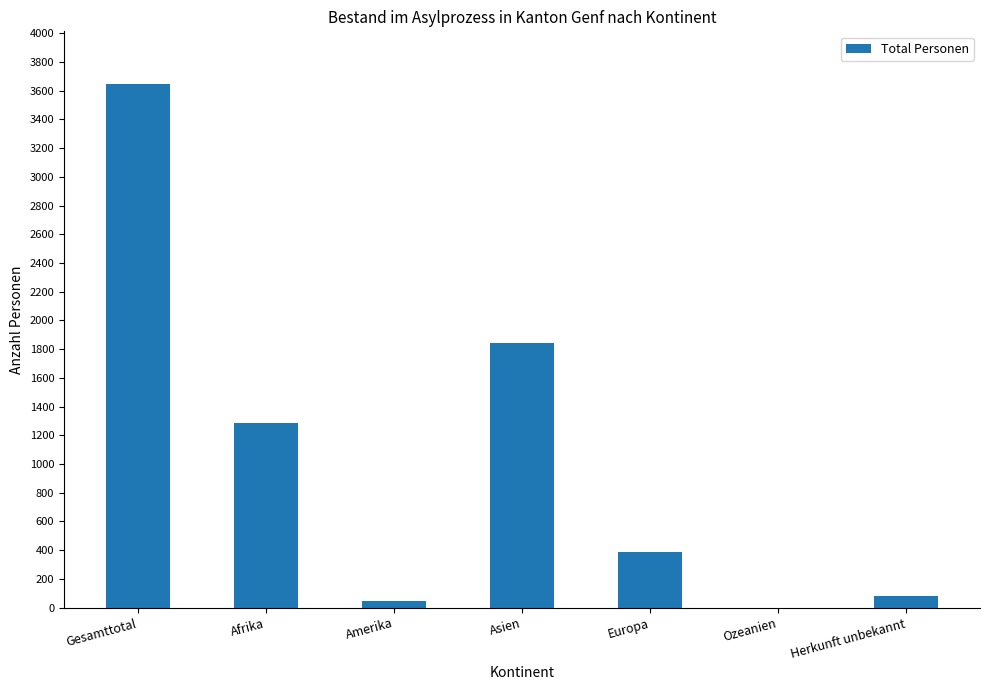

Reading left to right, extract all data points from this chart.

Gesamttotal=3649	Afrika=1286	Amerika=48	Asien=1843	Europa=388	Ozeanien=0	Herkunft unbekannt=84